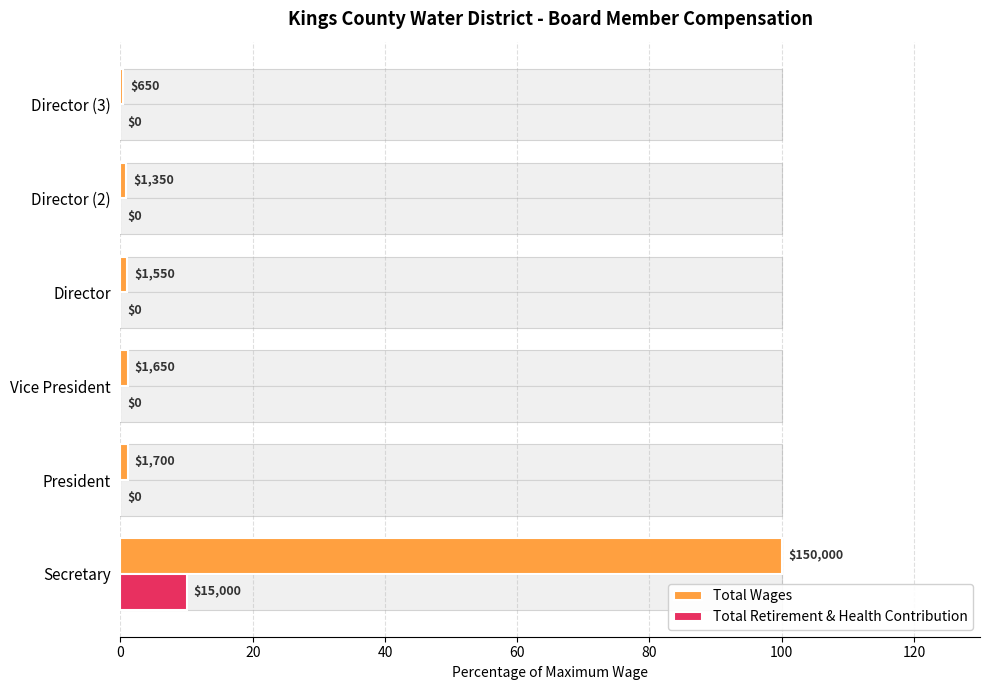

The Total Retirement & Health Contribution series shows -3.6 at Director (3). True or false?

False